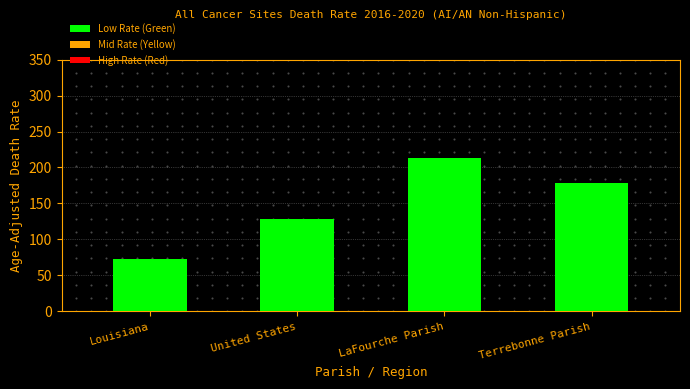

Rank the categories by value from highest to lowest.

LaFourche Parish, Terrebonne Parish, United States, Louisiana